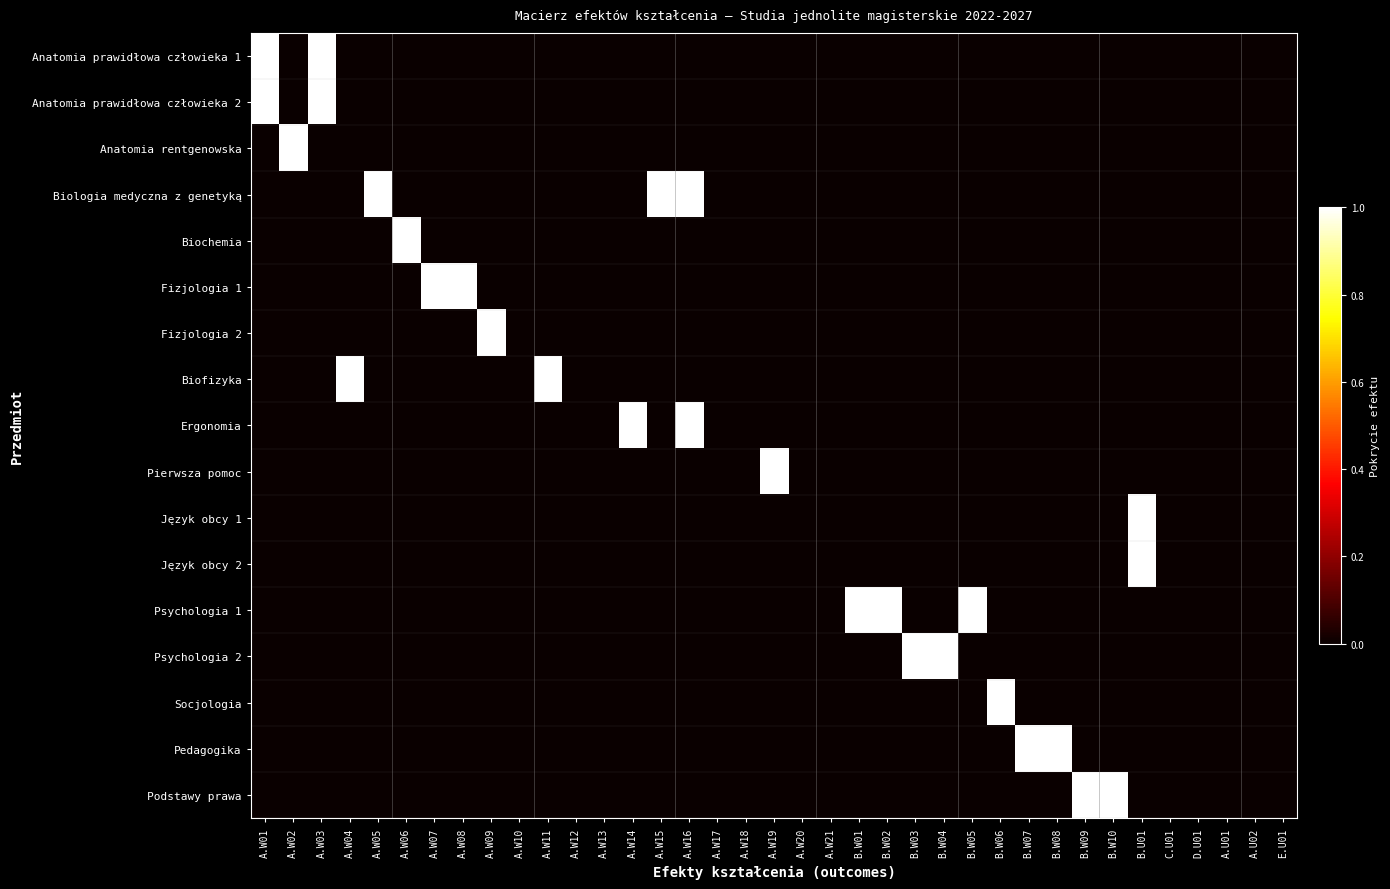

At which category is the sum across all series the highest?

A.W01